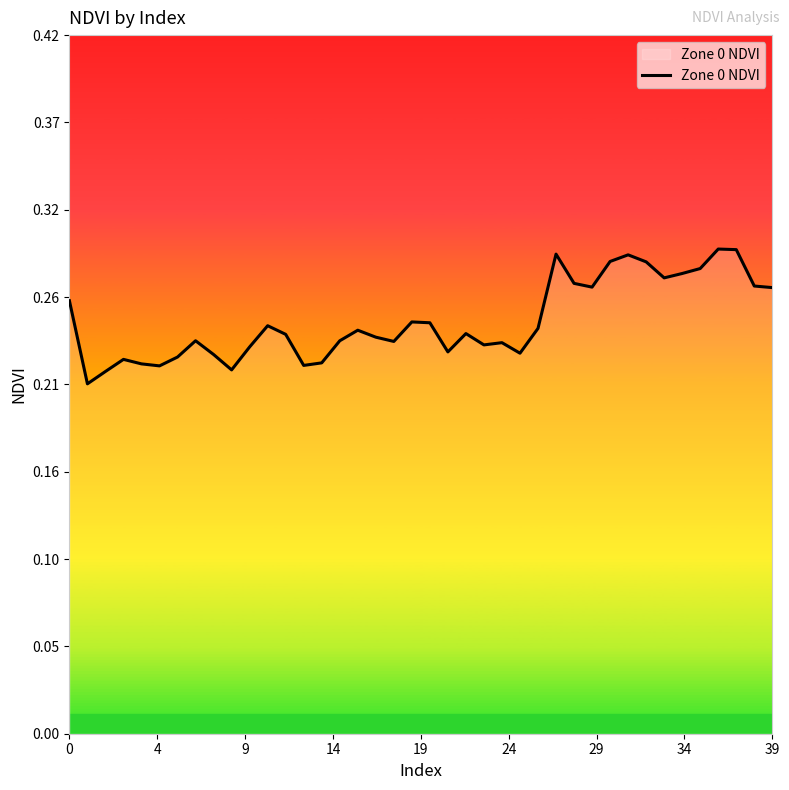

How many interior local peaks (higher than both neighbors) does the data have?

10